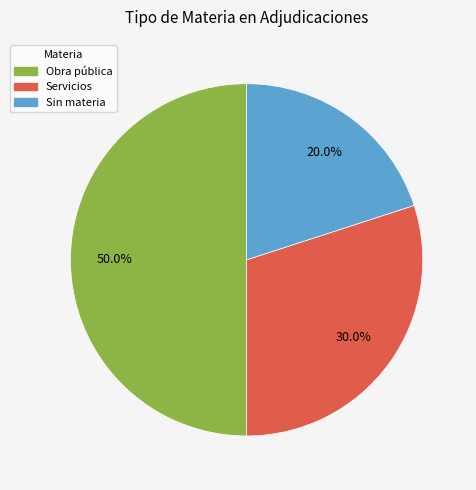

To the nearest percent, what is the difference between the largest and smallest slice percentages?

30%